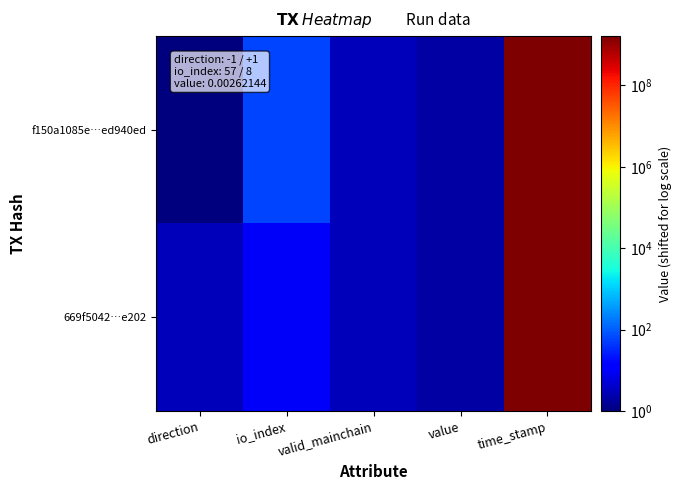

How many categories are shown in the chart?

5